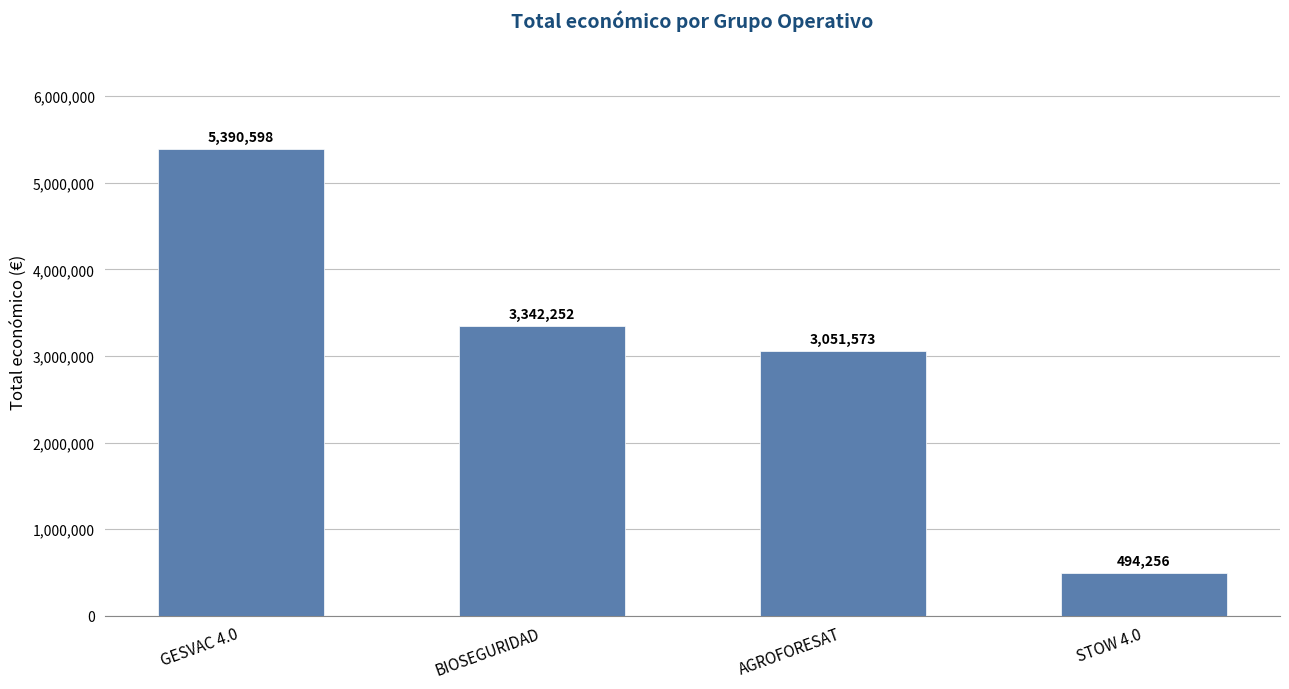

What is the ratio of the value at BIOSEGURIDAD to the value at STOW 4.0?

6.8